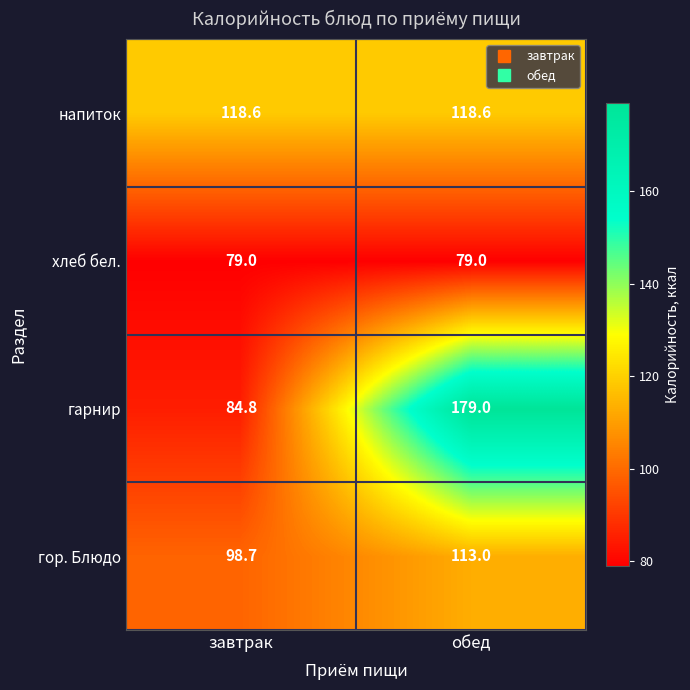

Which series has the largest range (max minus min)?

гарнир